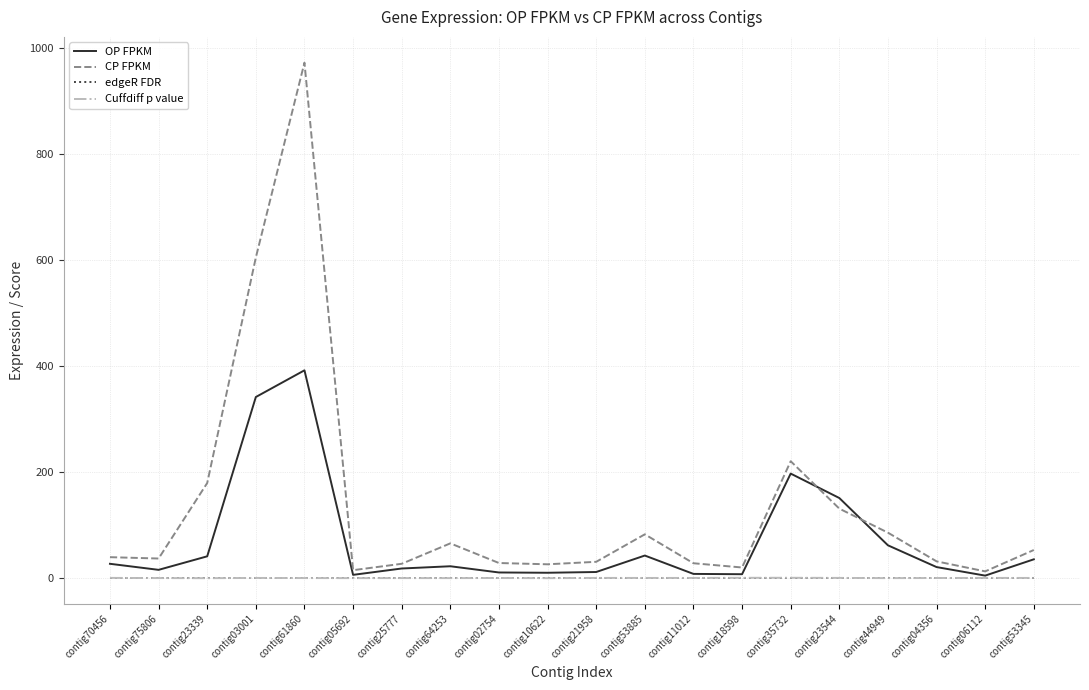

What is the sum of all CP FPKM values?

2693.3